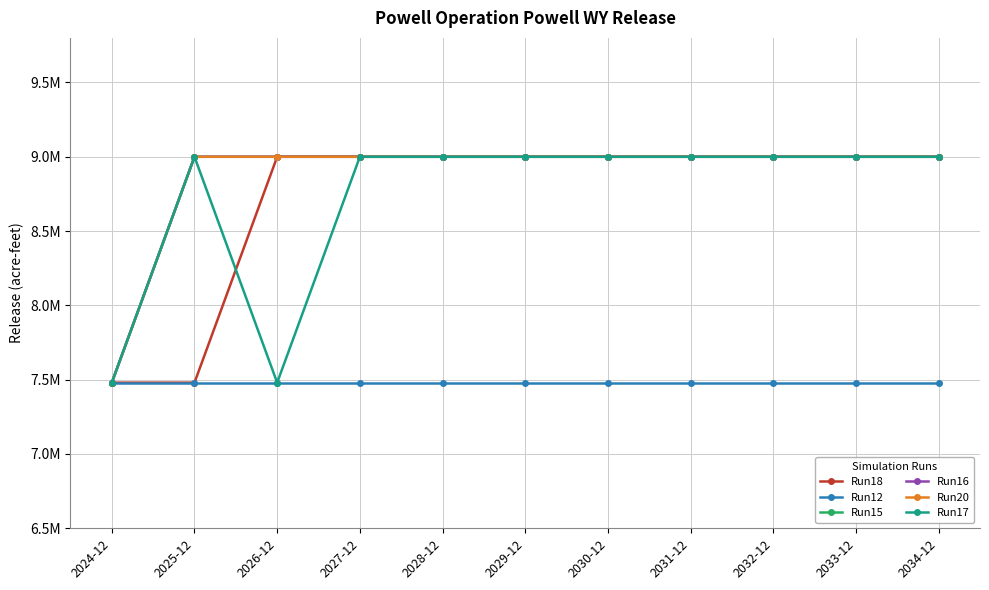

True or false: Run20 and Run18 cross at least once.

False